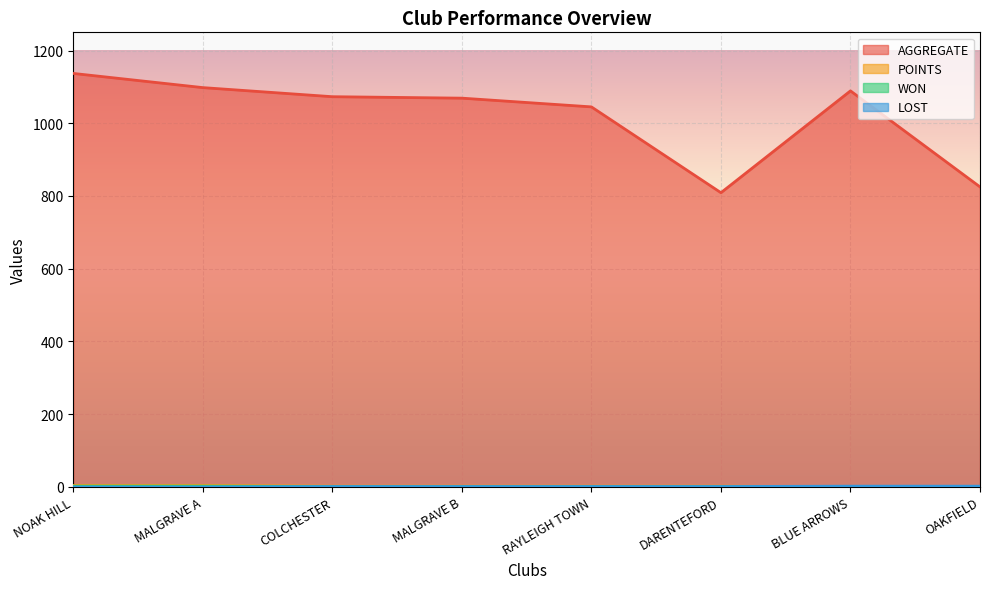

Between OAKFIELD and RAYLEIGH TOWN, which is larger?

RAYLEIGH TOWN